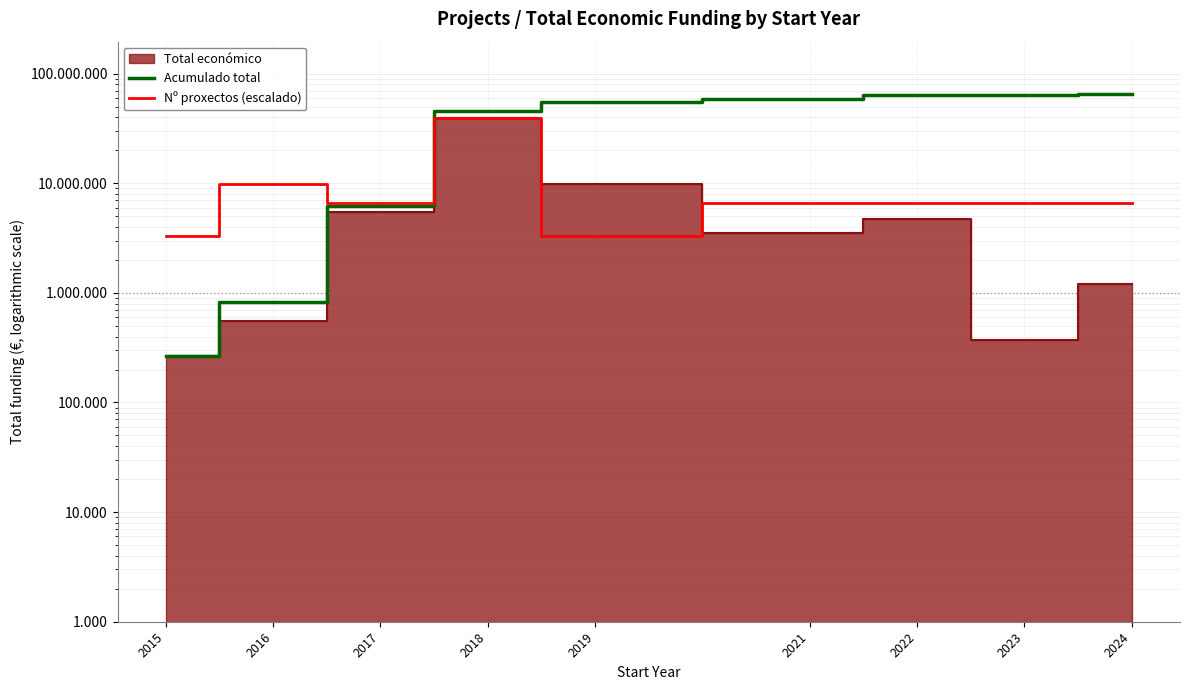

How many data points in Nº proxectos (escalado) are less than 6546061?

2